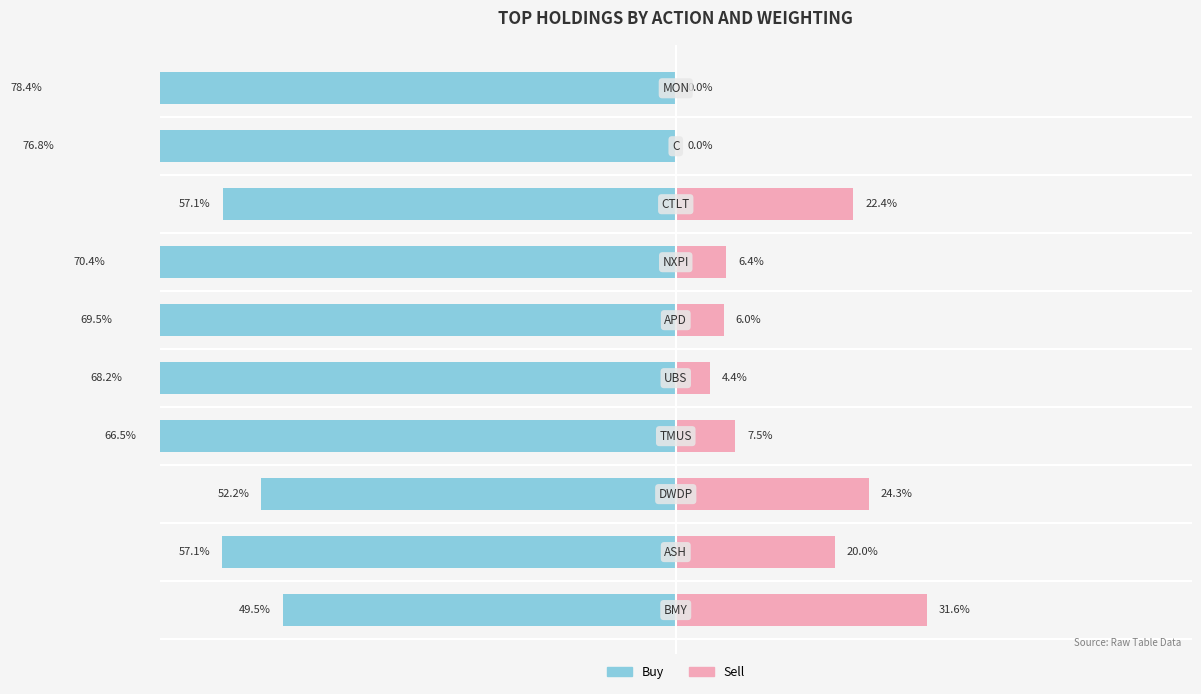

True or false: Buy has a value of -57.1 at 7.

True